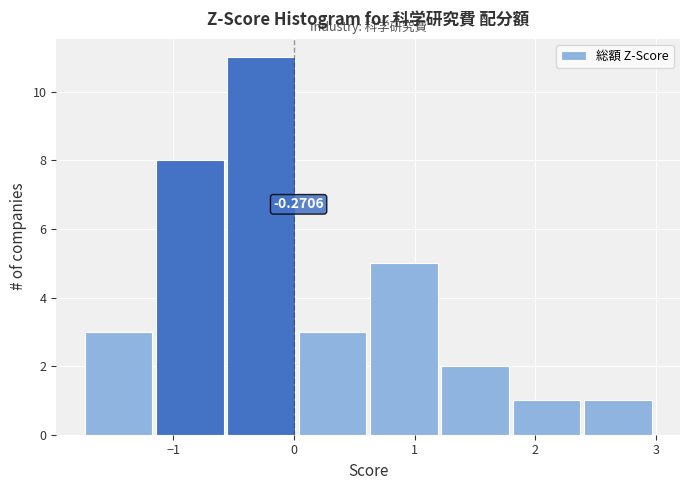

Which range on the x-axis has the tallest bar?

-0.6 to 0.0